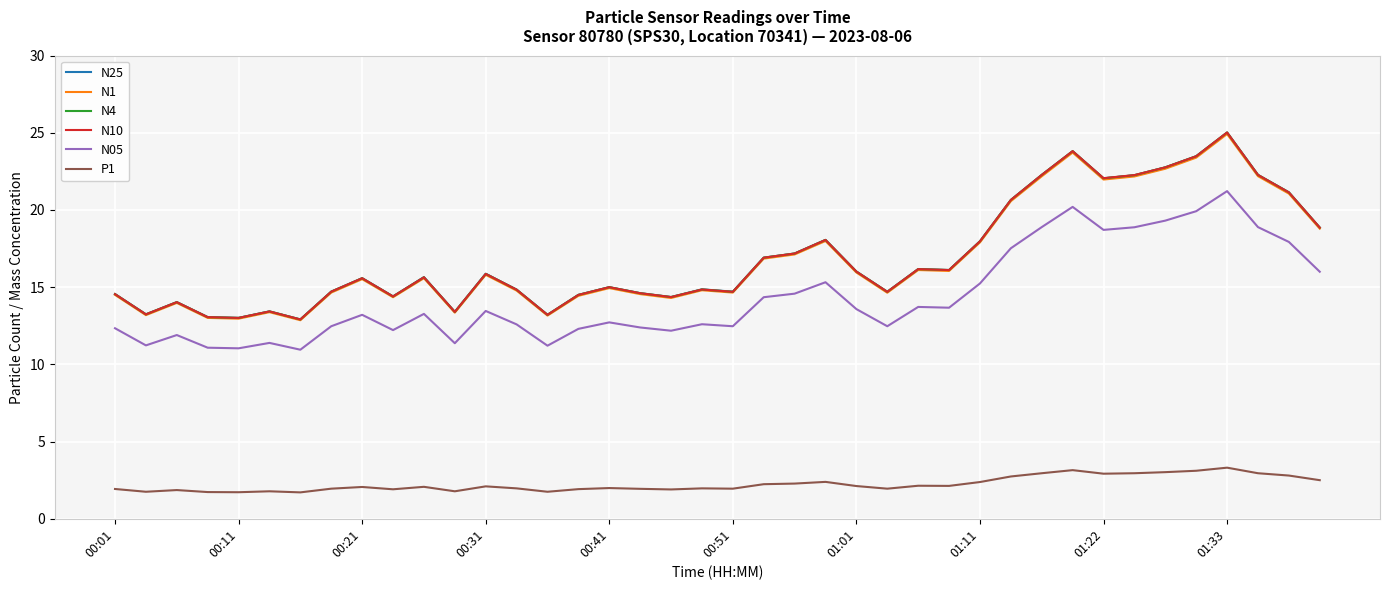

What is the maximum value for N25?

25.0